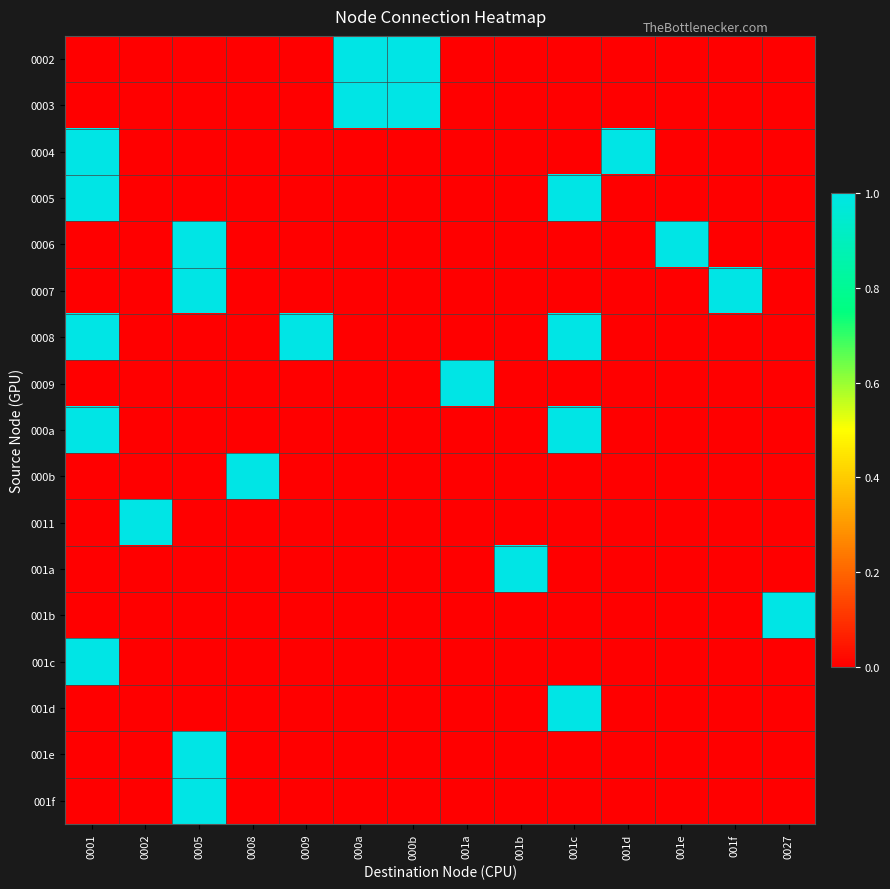

At which category does the chart reach its peak across all series?

000a